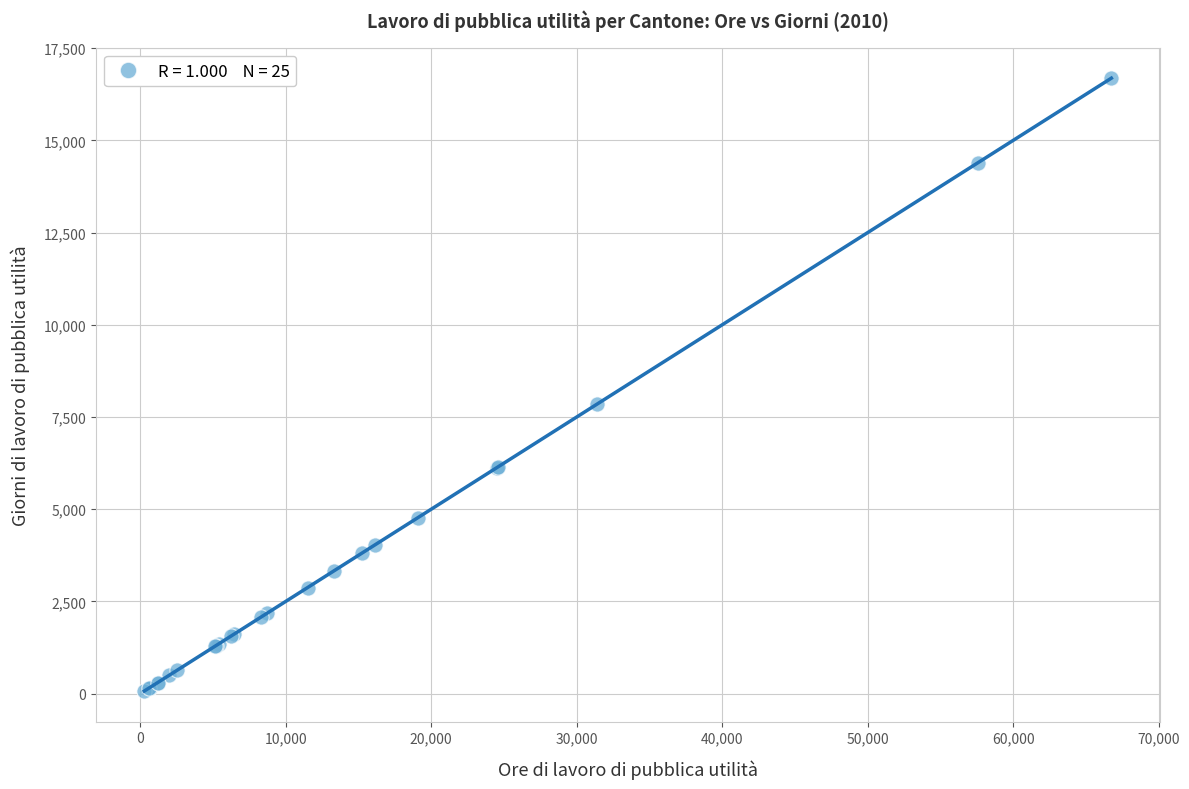

What Y value in the scatter plot is closest to 8379?

7849